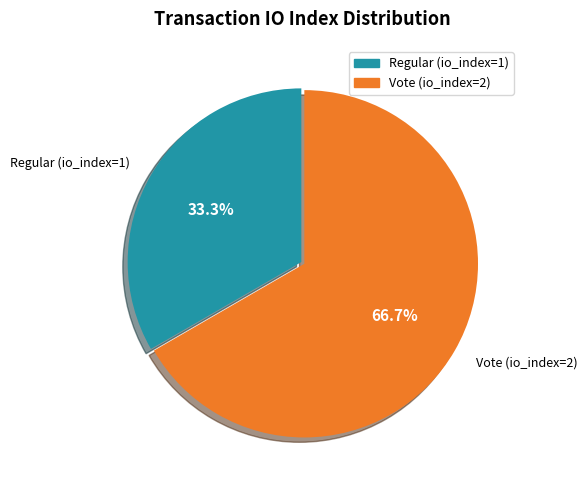

To the nearest percent, what portion does Regular (io_index=1) represent?

33%